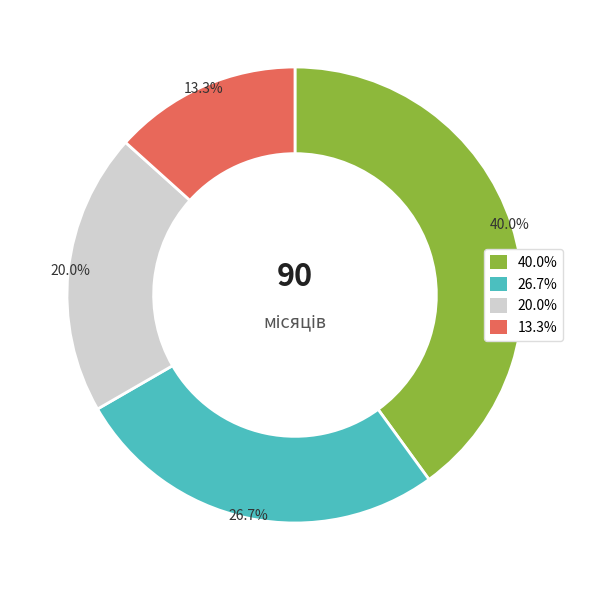

Rank the categories by value from lowest to highest.

13.3%, 20.0%, 26.7%, 40.0%